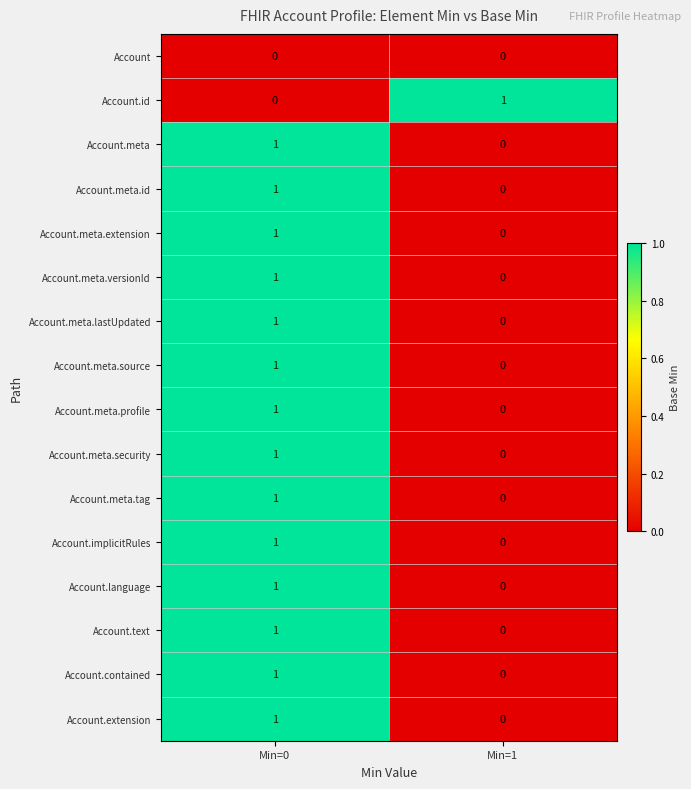

List the labels in order of Account.meta.tag value, smallest first.

Min=1, Min=0